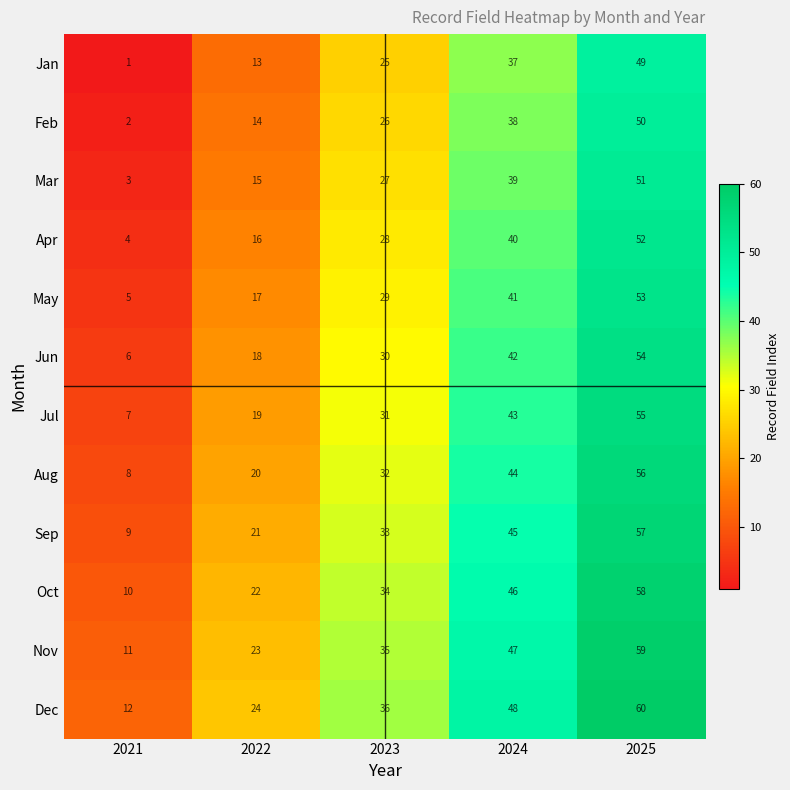

How many Apr values are between 16 and 40?

3